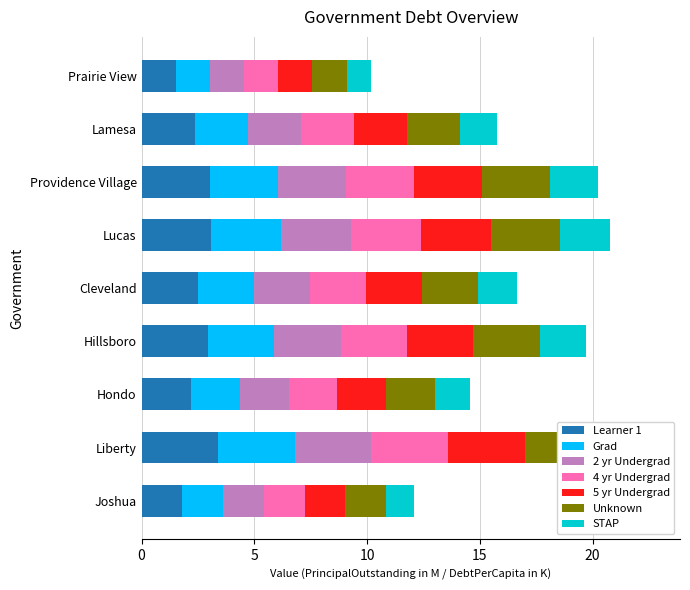

Where is PrincipalOutstanding nearest to the value 2?

Hondo